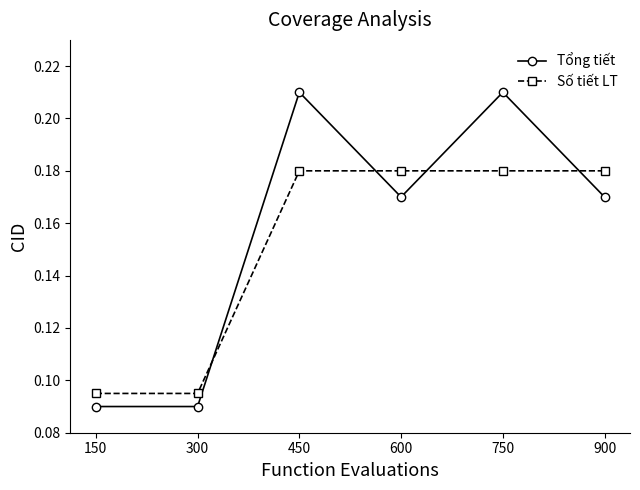

What are all the series names shown in the legend?

Tổng tiết, Số tiết LT